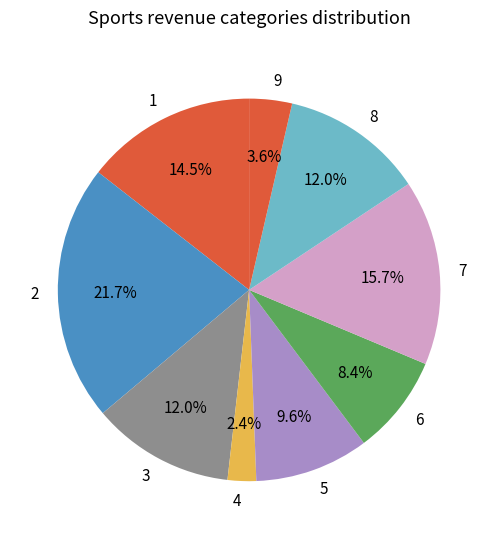

Do 7 and 2 together represent more than half of the pie?

No